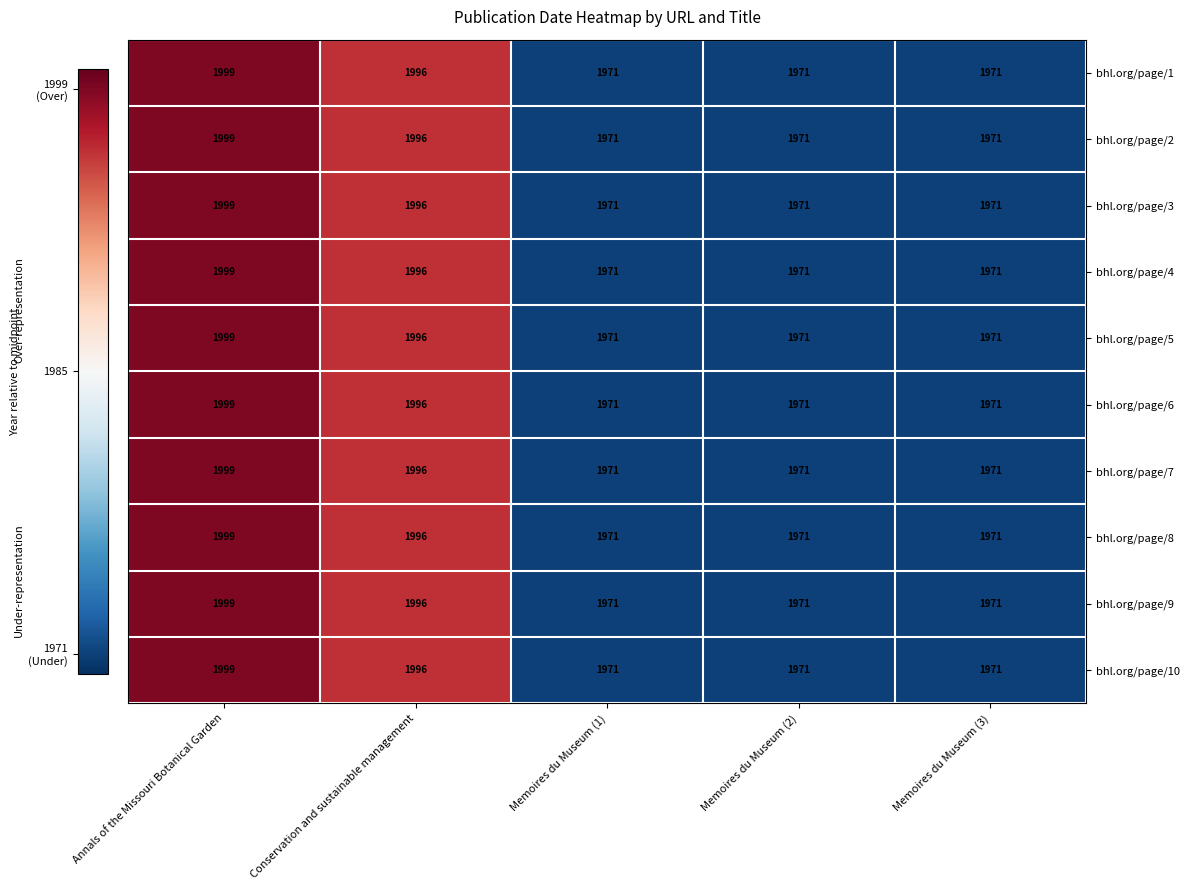

The bhl.org/page/5 series shows 1971 at Memoires du Museum (1). True or false?

True